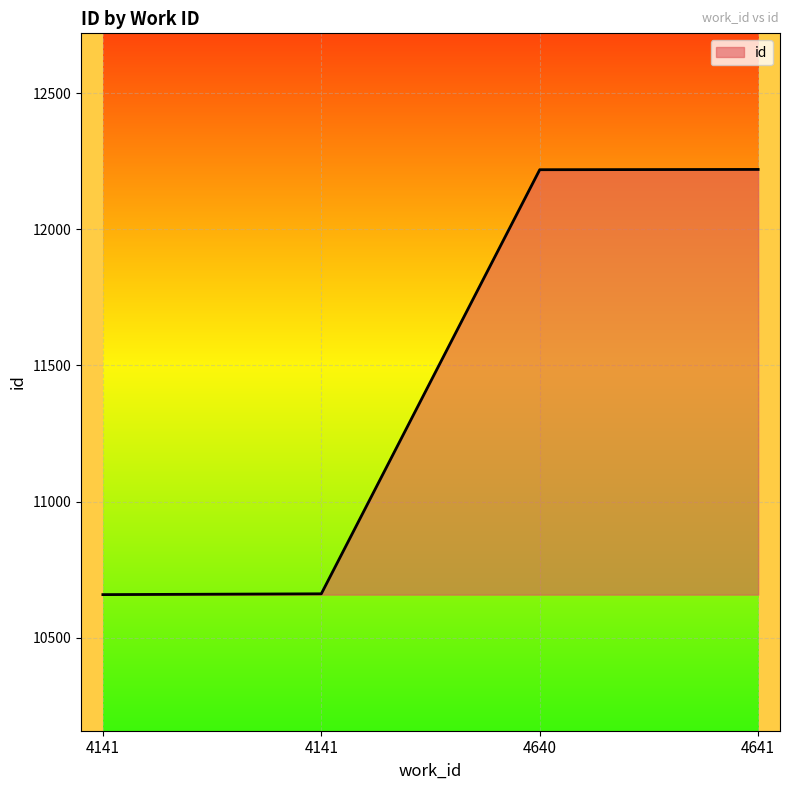

Reading left to right, extract all data points from this chart.

10658	10661	12219	12220